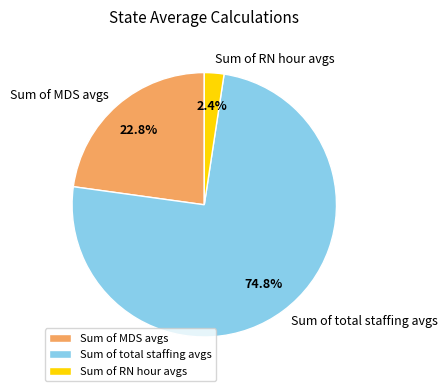

To the nearest percent, what is the combined percentage of Sum of MDS avgs and Sum of total staffing avgs?

98%